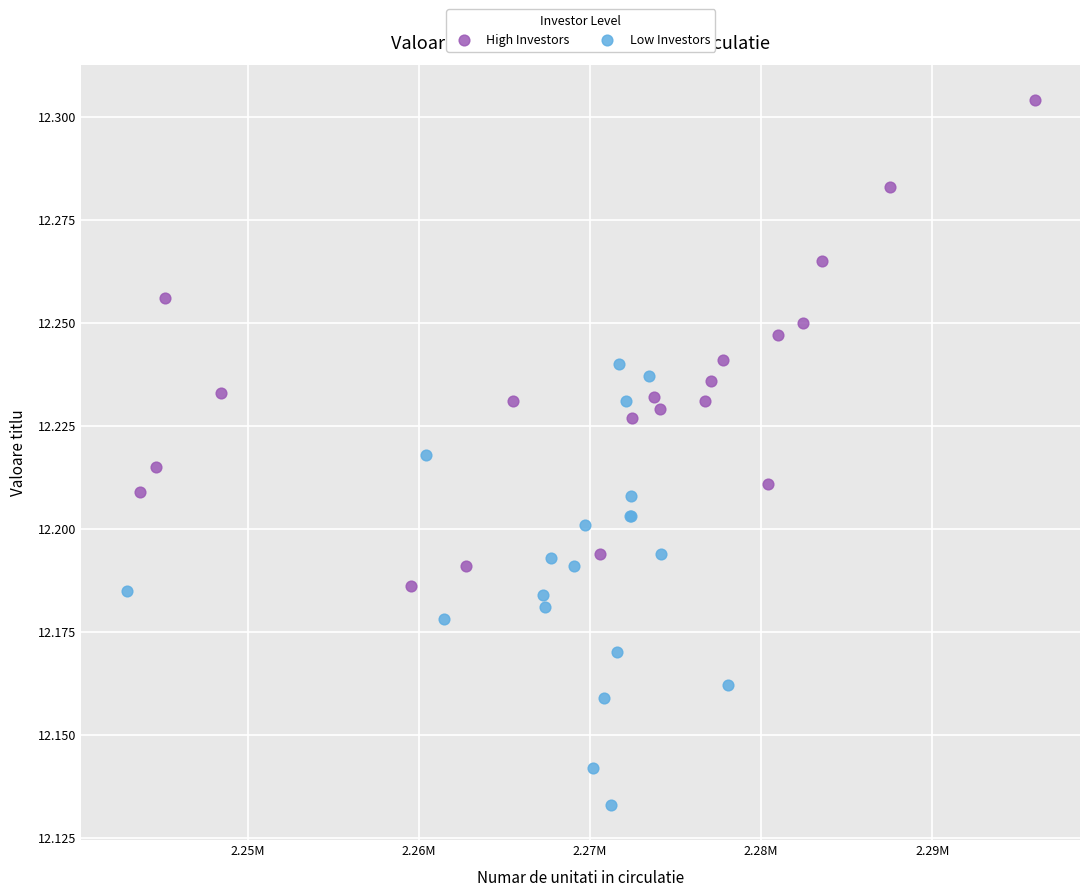

Which series reaches the minimum Y coordinate?

Low Investors